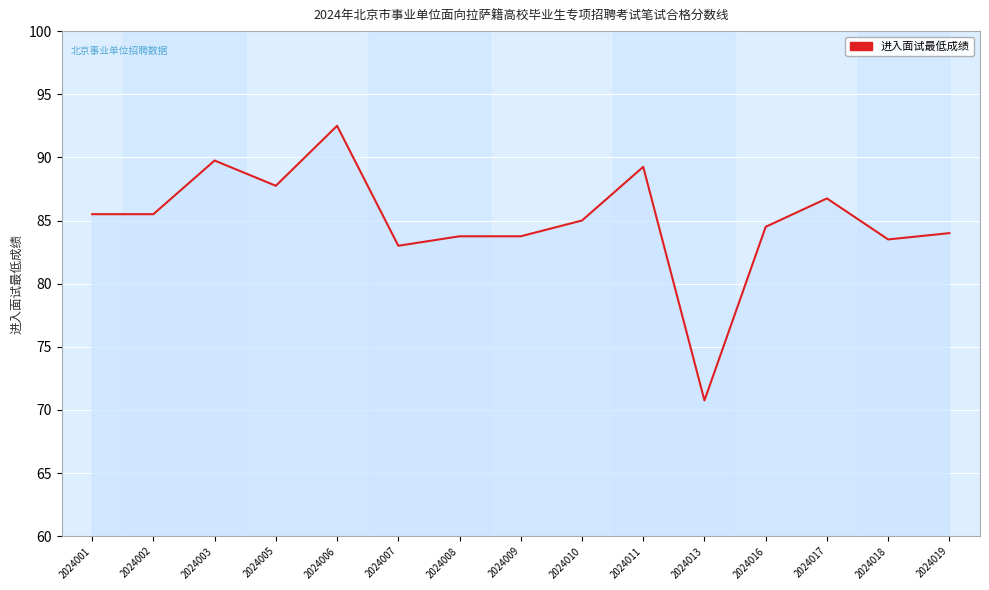

What is the minimum value shown in the chart?

70.8